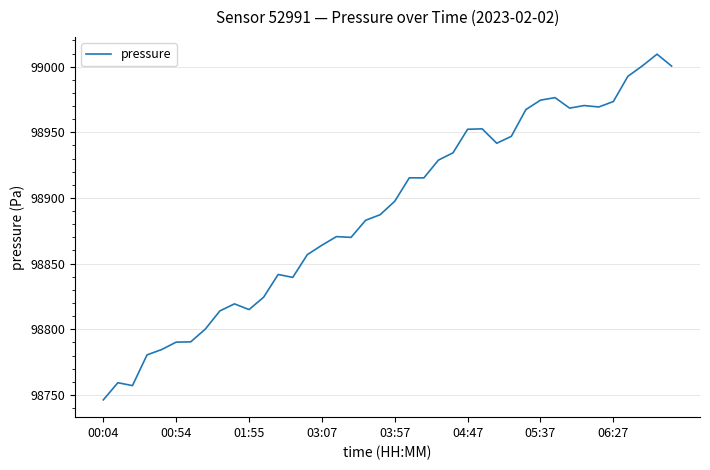

What is the smallest value displayed?

98746.2